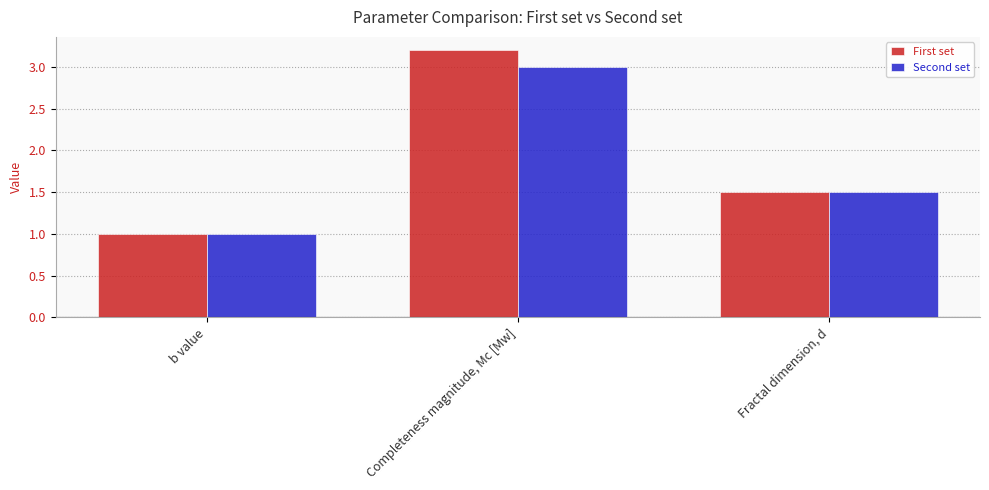

How many distinct data groups are displayed?

2